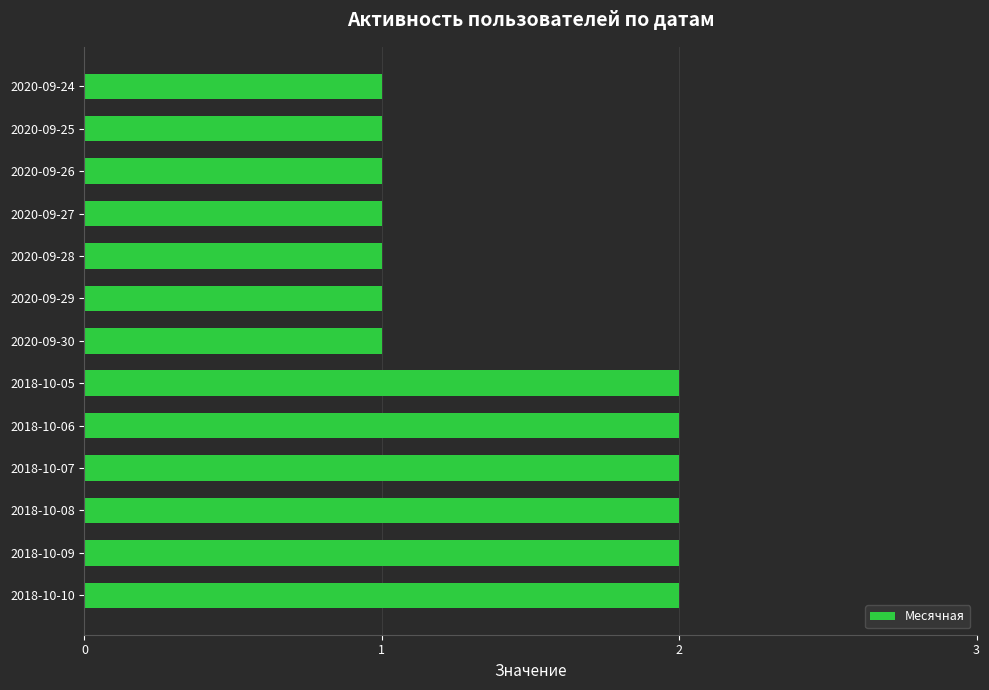

What is the ratio of the value at 2020-09-27 to the value at 2018-10-08?

0.5